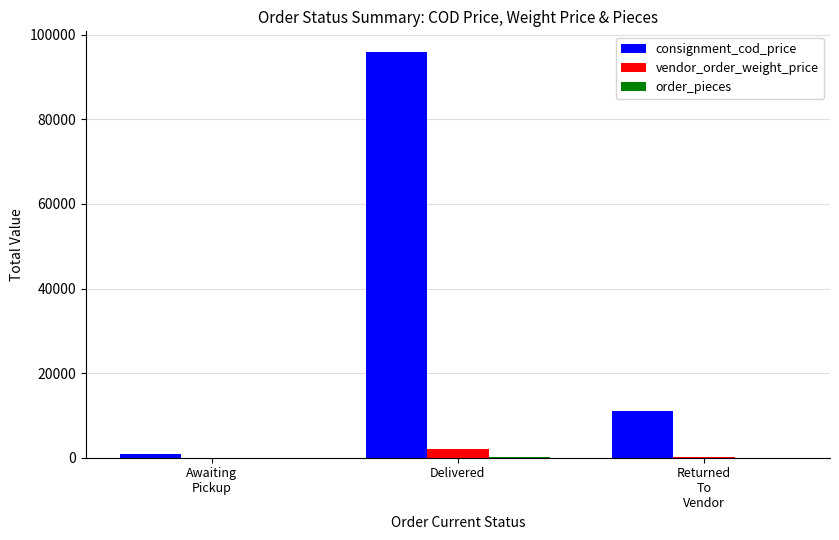

Which series has the largest total across all categories?

consignment_cod_price